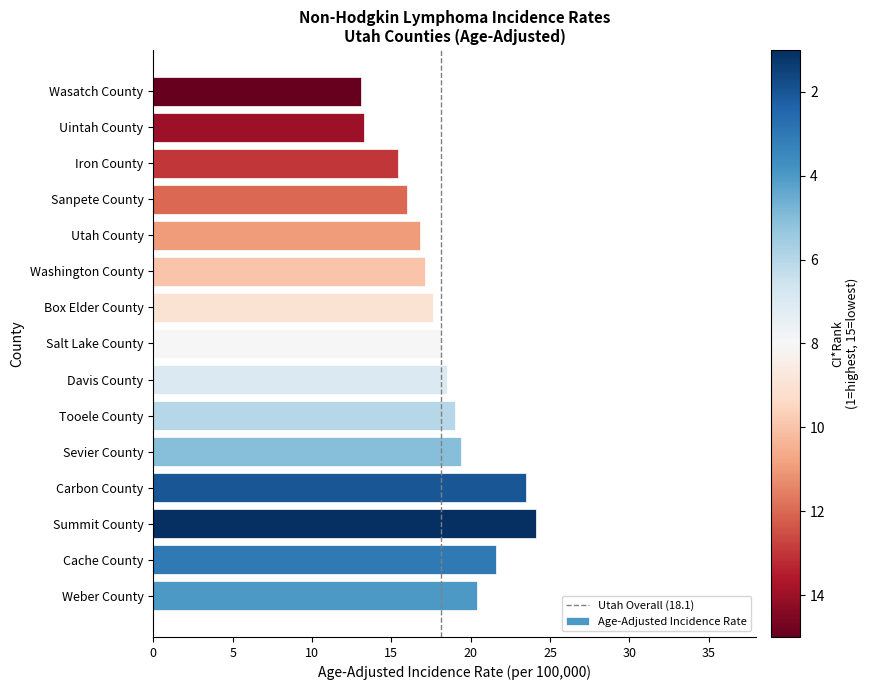

What is the greatest value displayed?

24.1